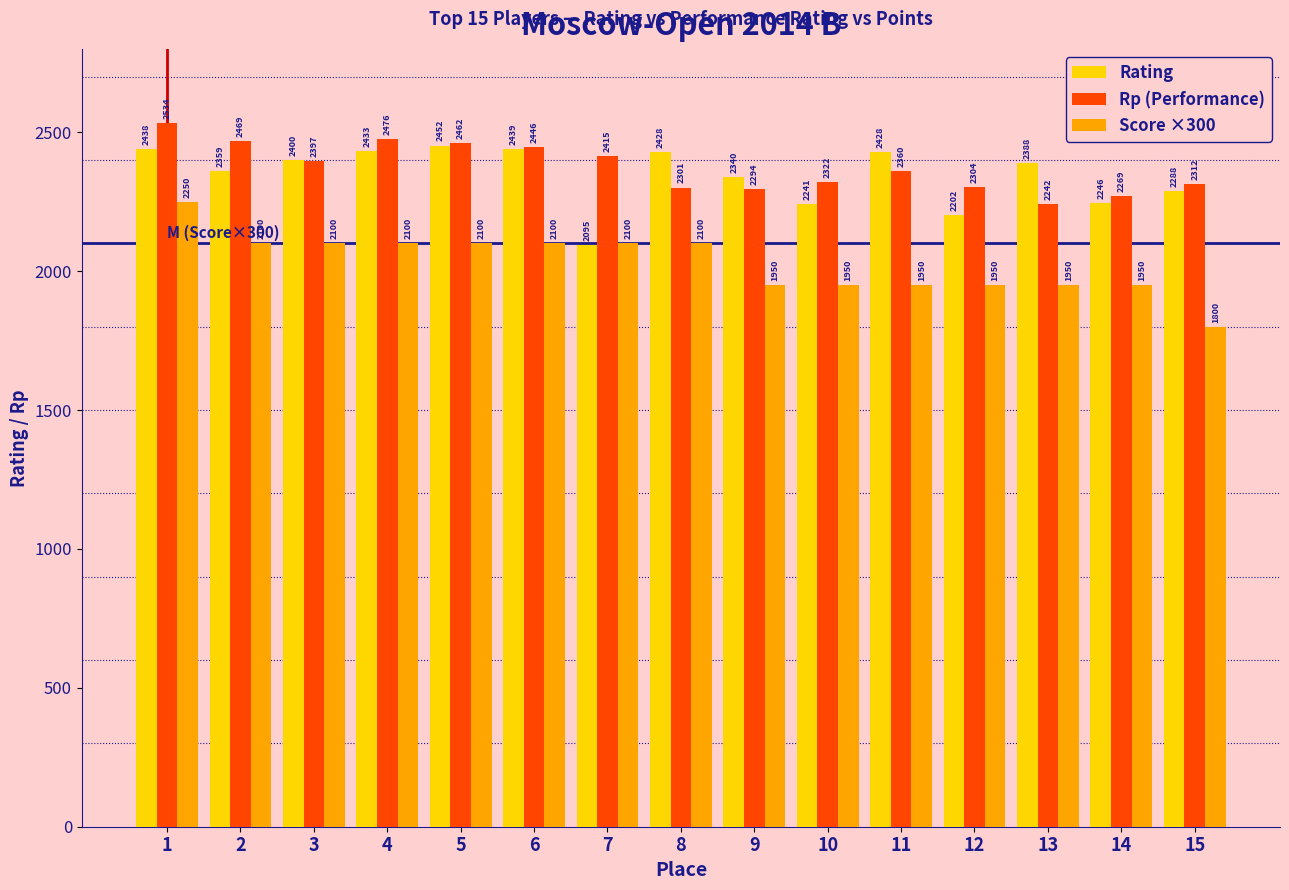

Is it true that Rp (Performance) equals 3422 at 12?

False